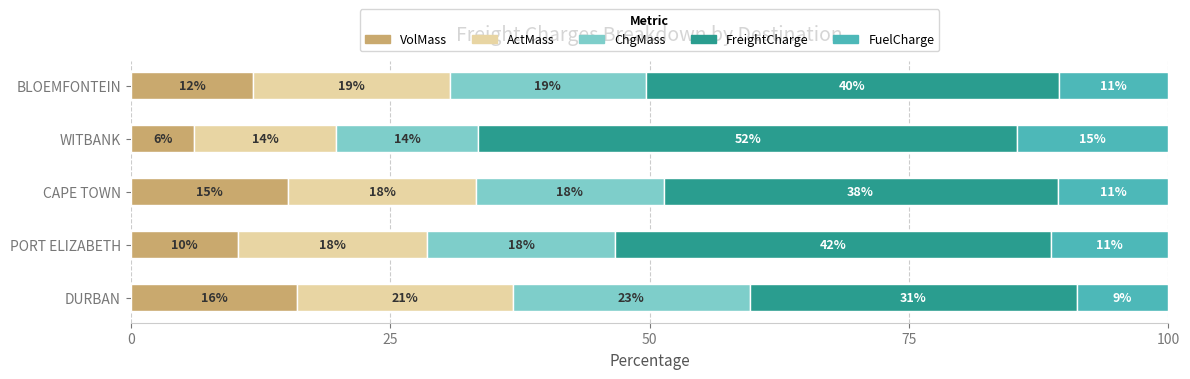

Which series has the largest total across all categories?

FreightCharge